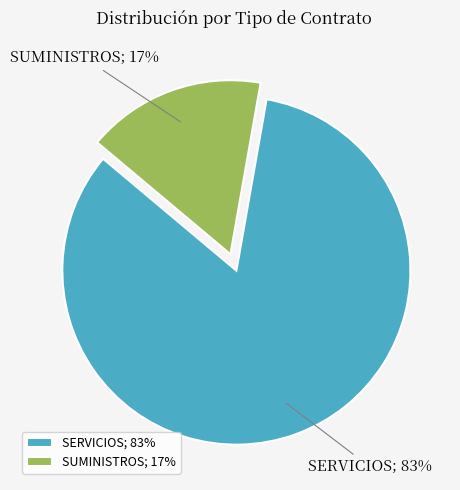

True or false: SERVICIOS accounts for 83% of the total.

True